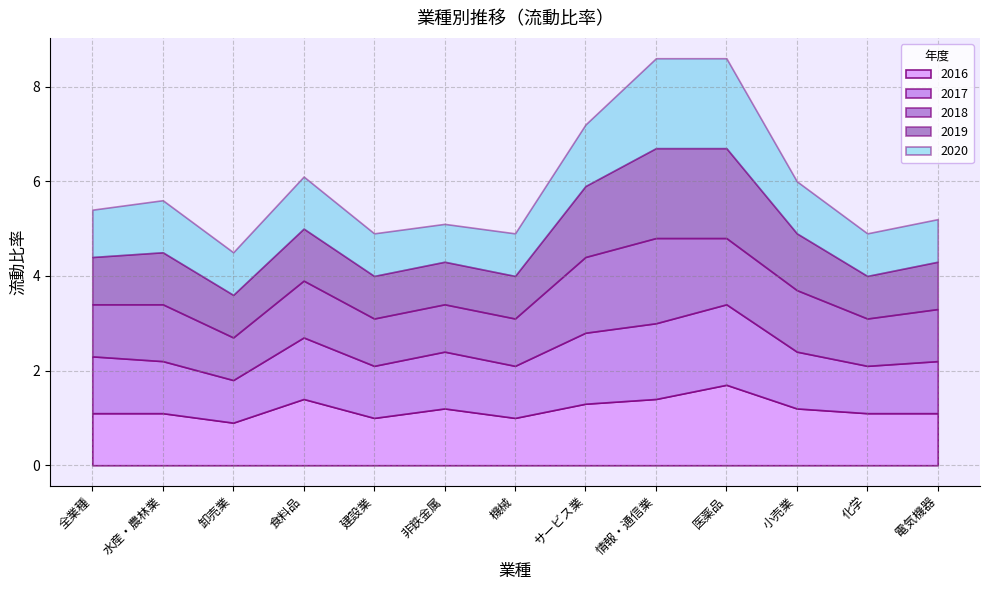

True or false: 2016 has a value of 1.2 at 非鉄金属.

True